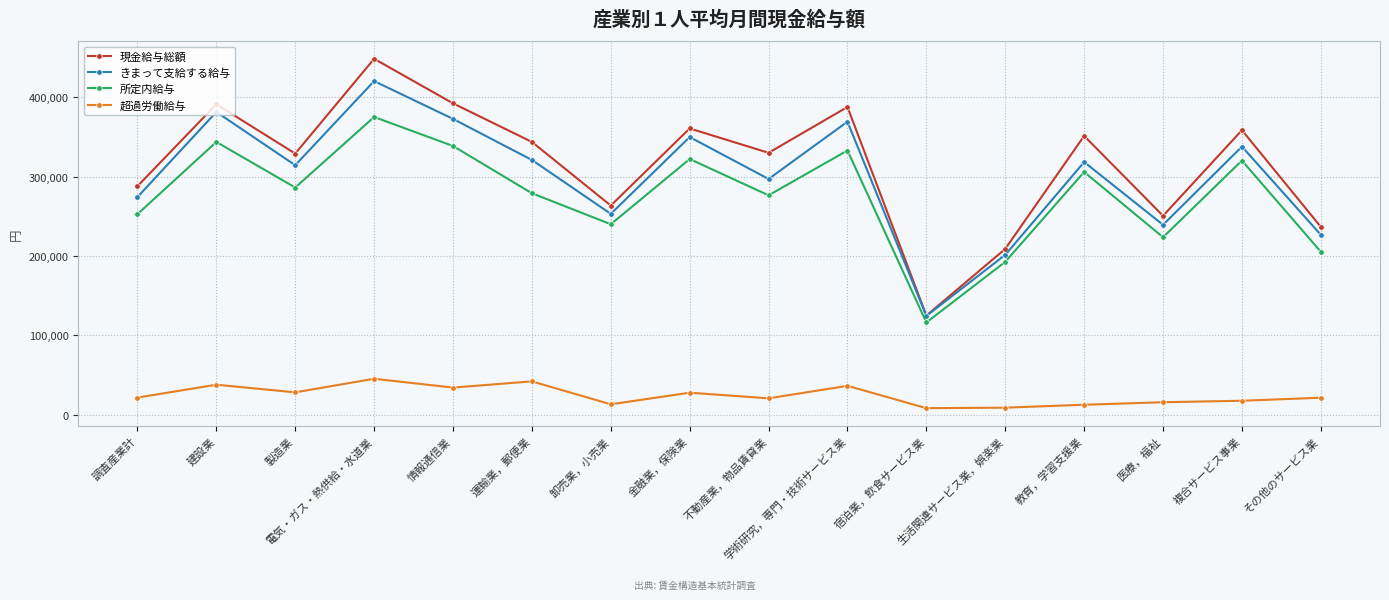

At which category is the sum across all series the highest?

電気・ガス・熱供給・水道業